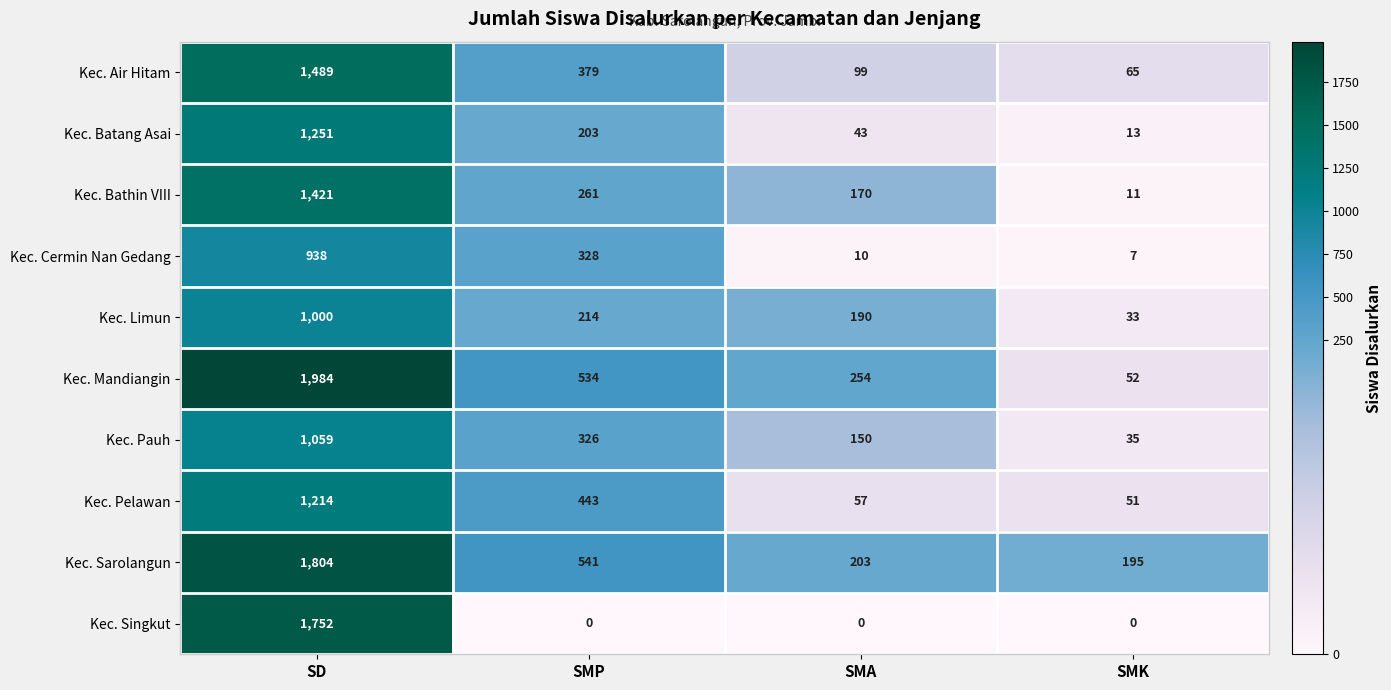

Which category has the highest value across all series?

SD